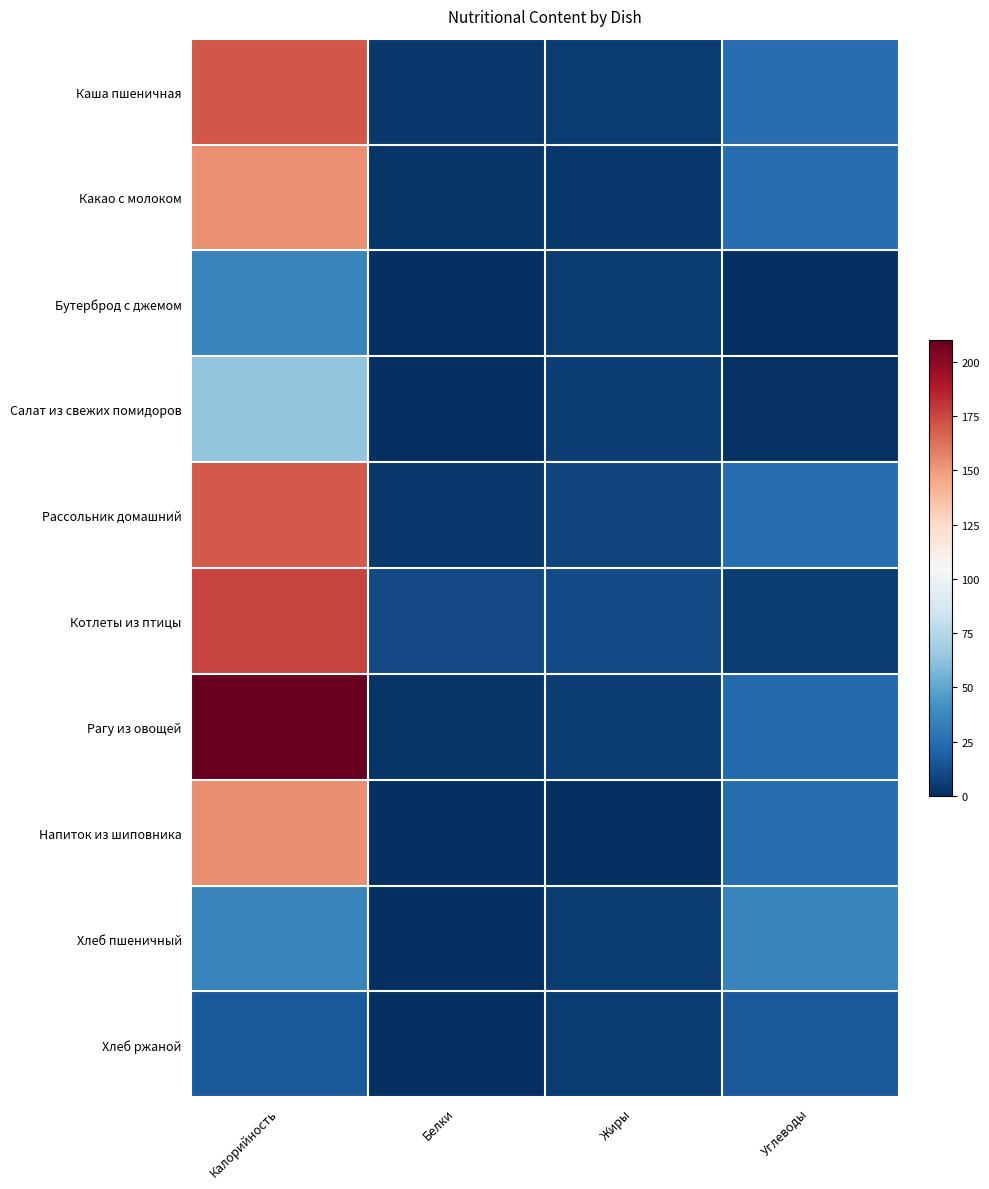

List the series in order of their peak value, highest first.

Рагу из овощей, Котлеты из птицы, Каша пшеничная, Рассольник домашний, Напиток из шиповника, Какао с молоком, Салат из свежих помидоров, Бутерброд с джемом, Хлеб пшеничный, Хлеб ржаной